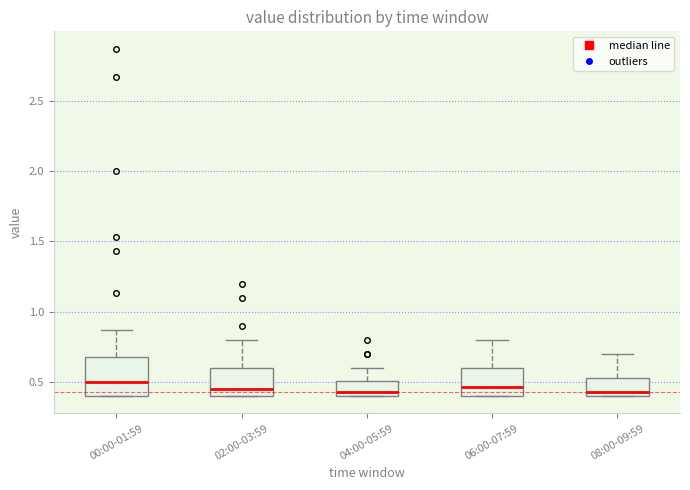

Where is the lower edge of the box for 06:00-07:59 on the y-axis? The values are not printed on the chart, so give them approximately, as read against the axis.

0.40